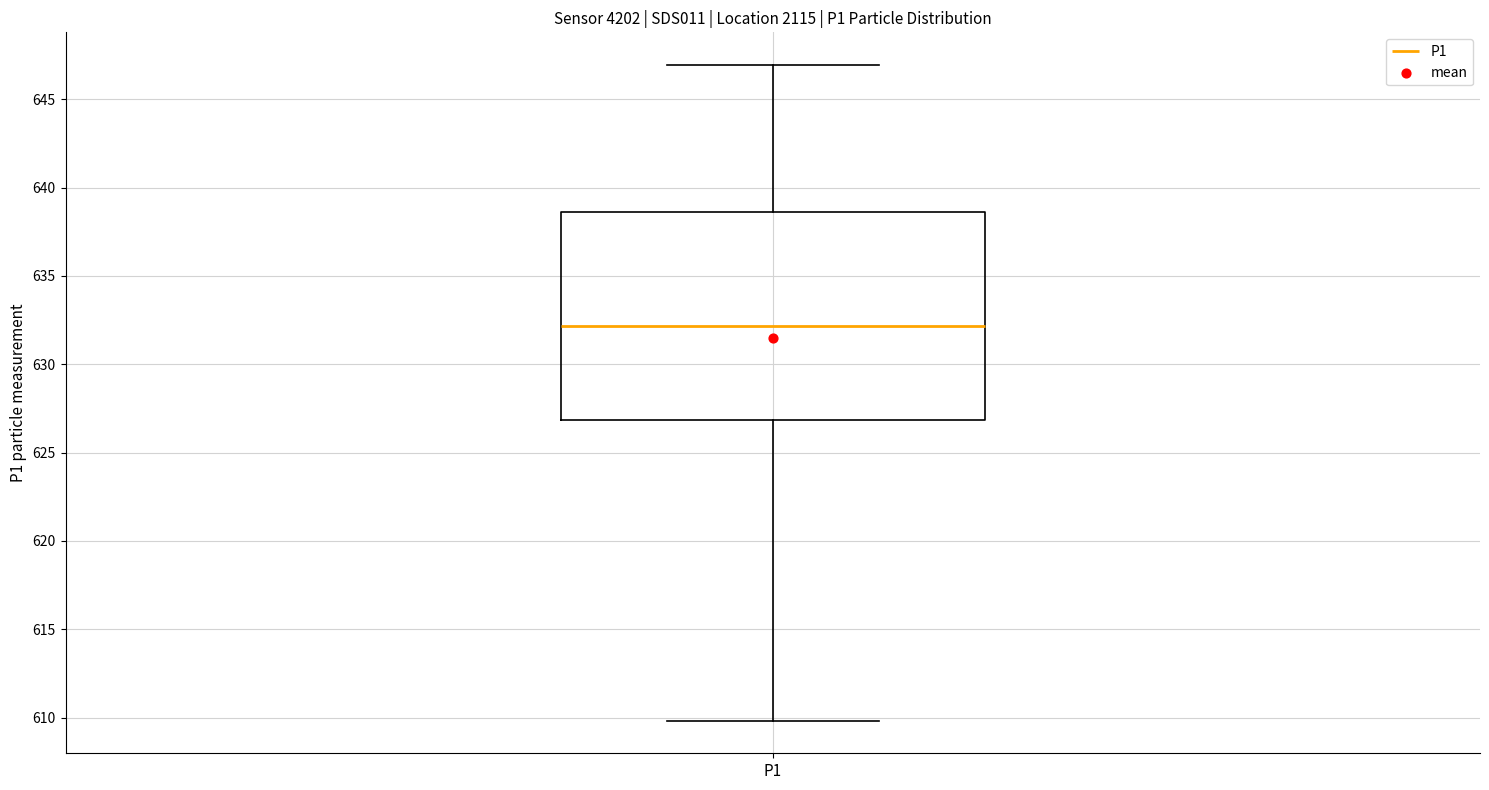

Transcribe this box plot: give where the median line is, the range the box spans, and where the two whiskers end, as read against the y-axis. The values are not printed on the chart, so give them approximately, as read against the axis.

median 632.0, box 627.0 to 638.5, whiskers 610.0 to 647.0